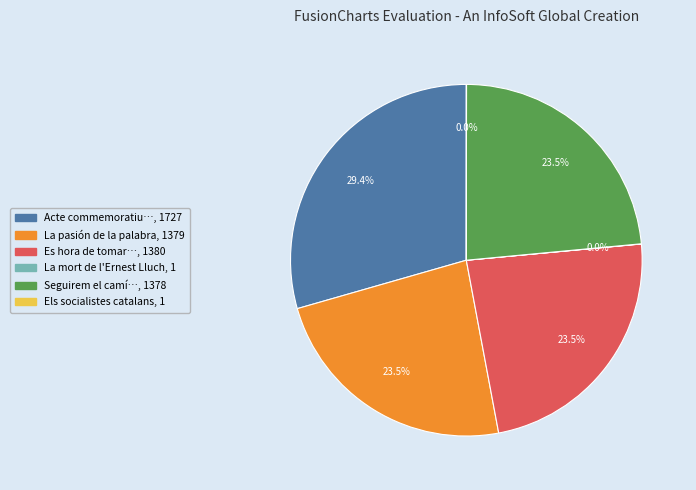

Is there a majority slice in this chart?

No